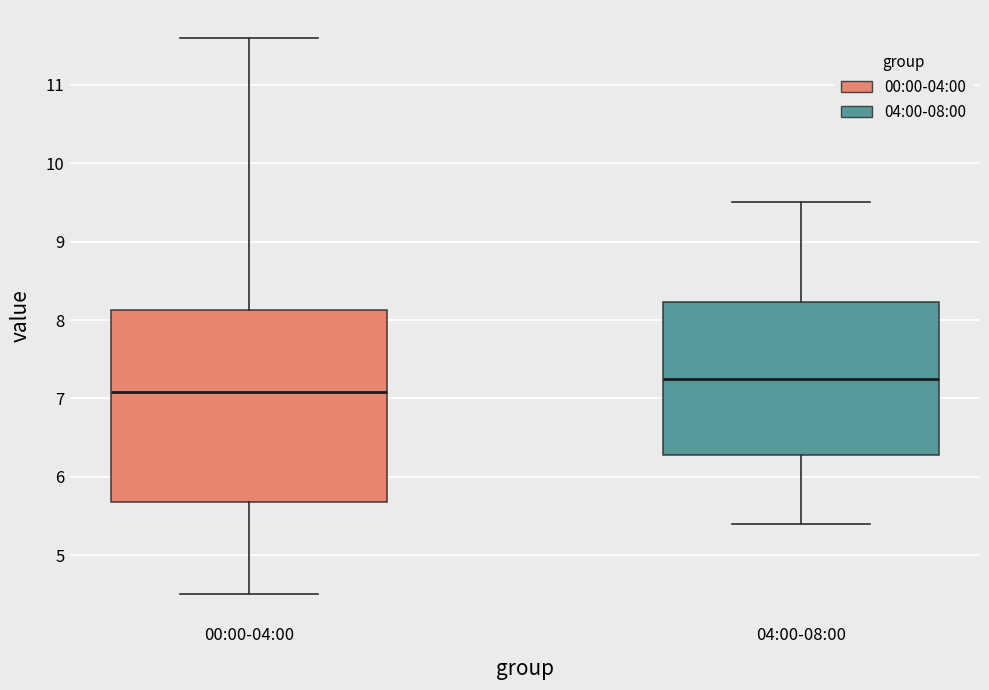

Which box is the tallest, from its lower edge to its upper edge?

00:00-04:00